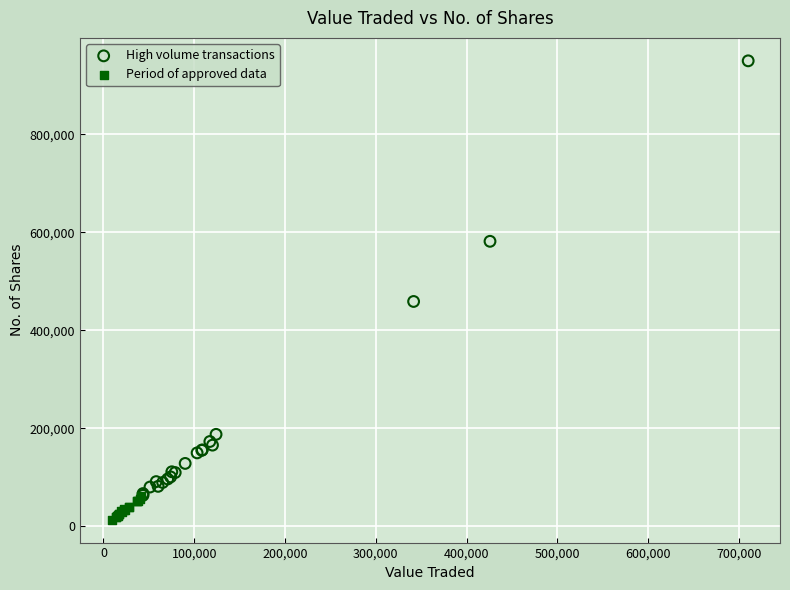

Which series reaches the minimum Y coordinate?

Period of approved data